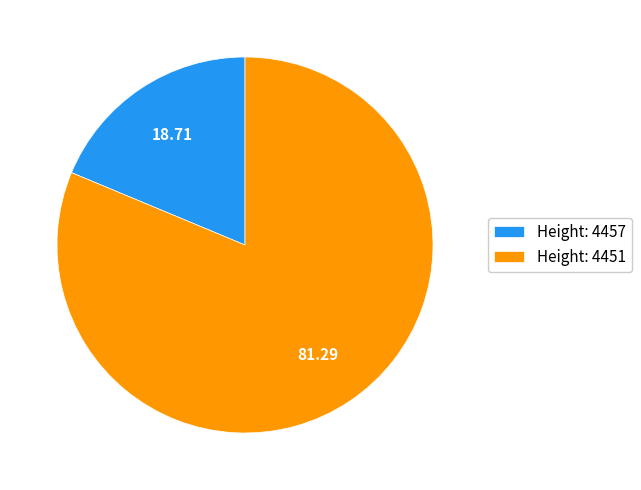

How many slices are in this pie chart?

2